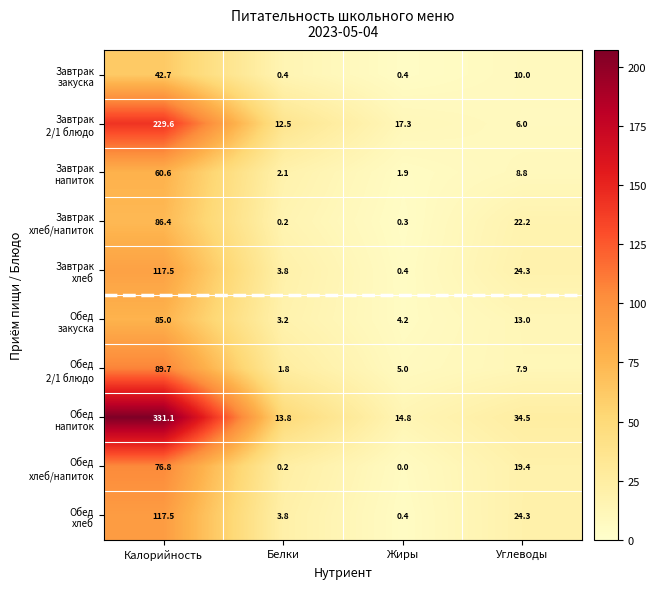

At which category is the sum across all series the highest?

Калорийность